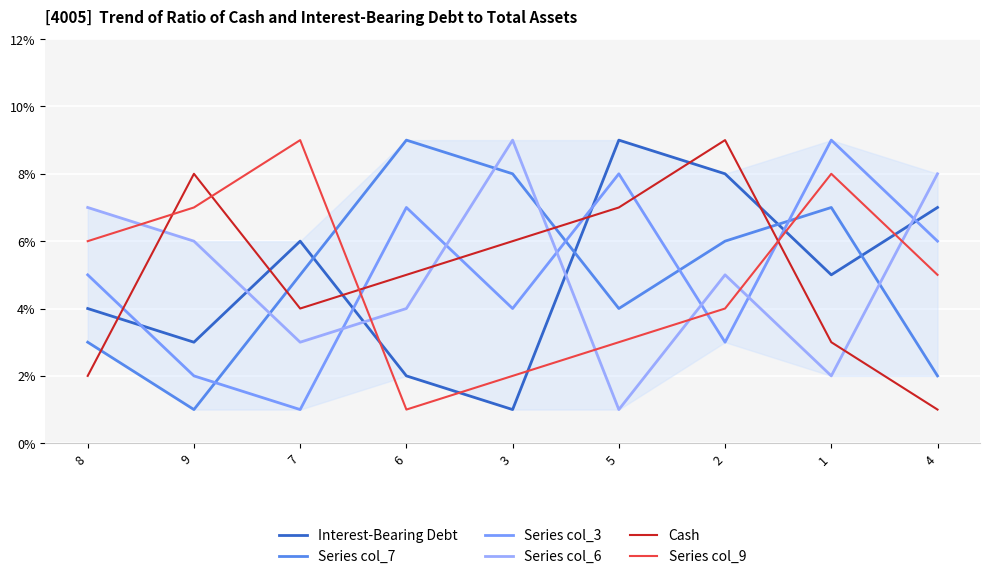

The Series col_7 series shows 12 at 3. True or false?

False